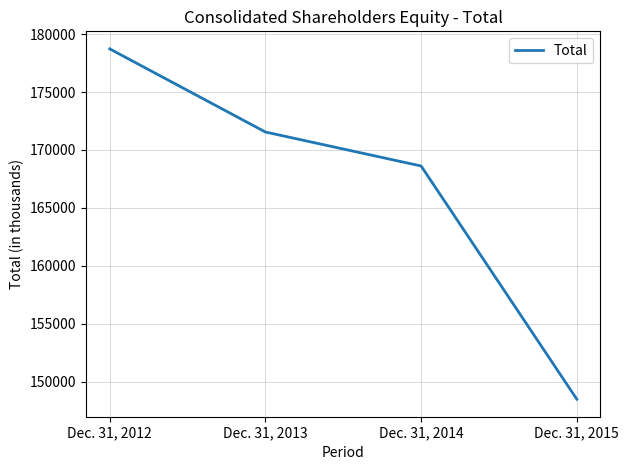

What is the approximate value at Dec. 31, 2015, to the nearest 50?

148500